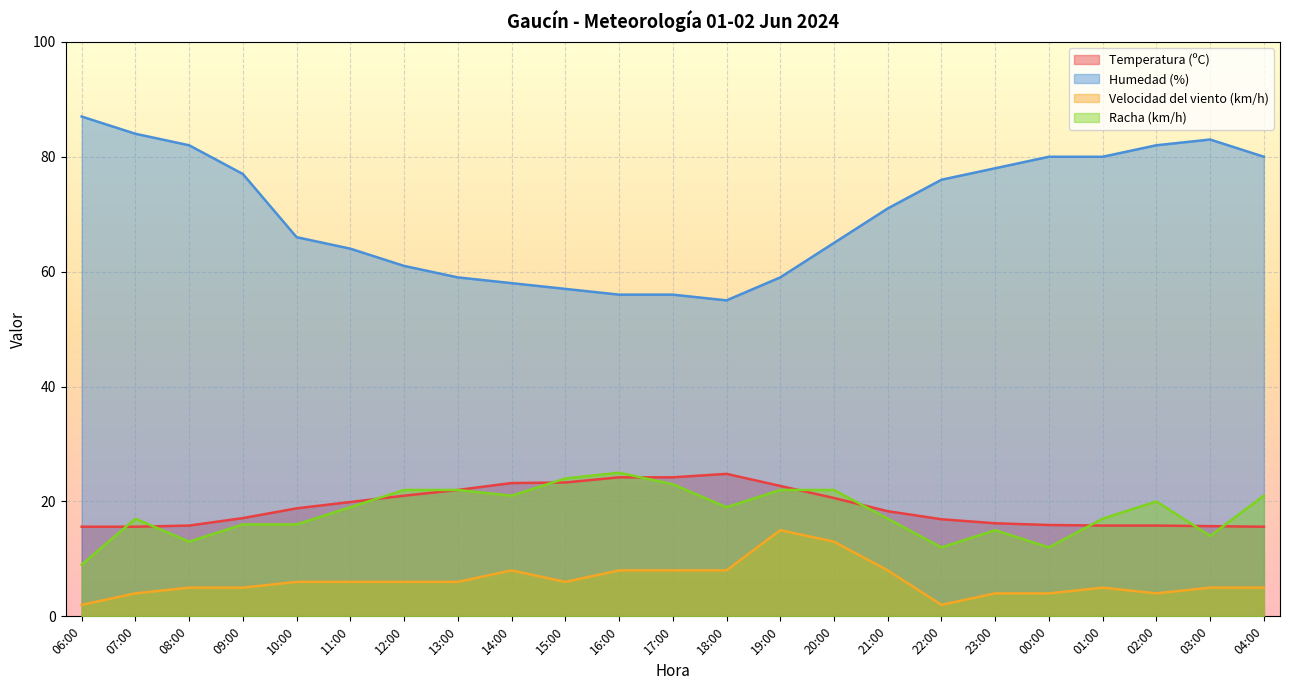

What is the minimum value for Racha (km/h)?

9.0